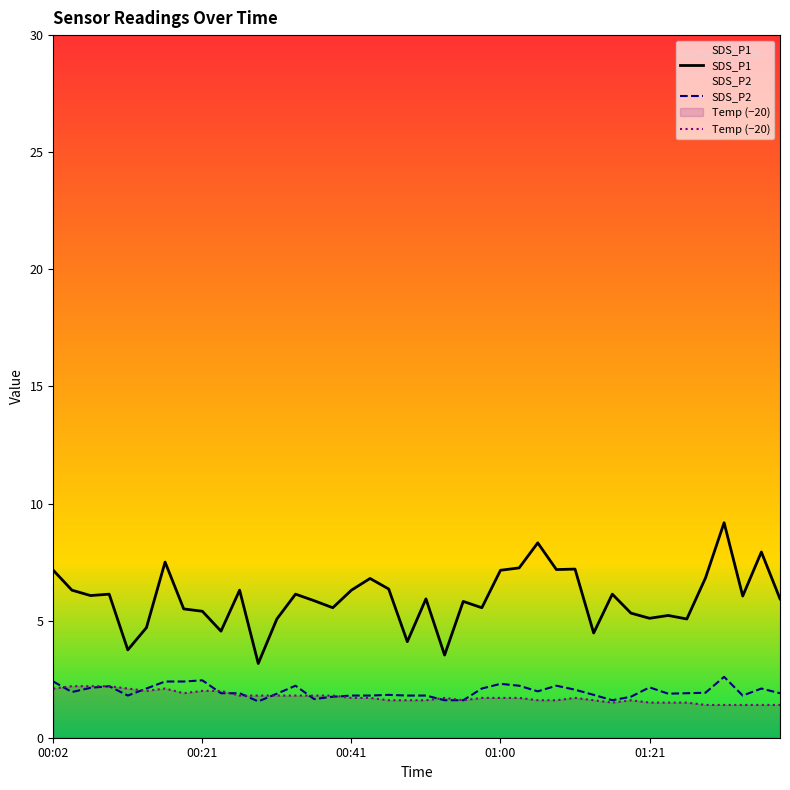

The SDS_P2 series shows 2.2 at 25. True or false?

True